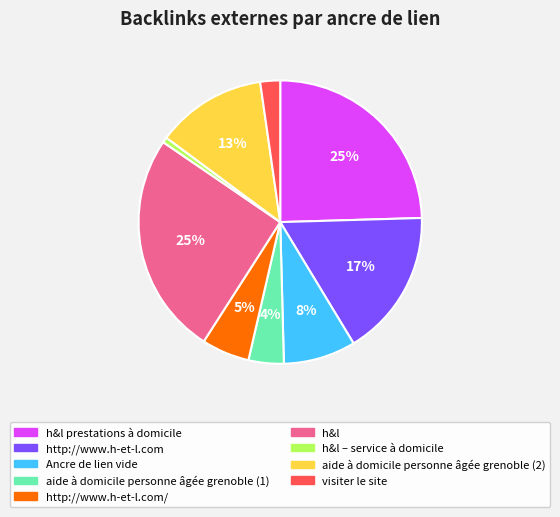

How many slices are in this pie chart?

9